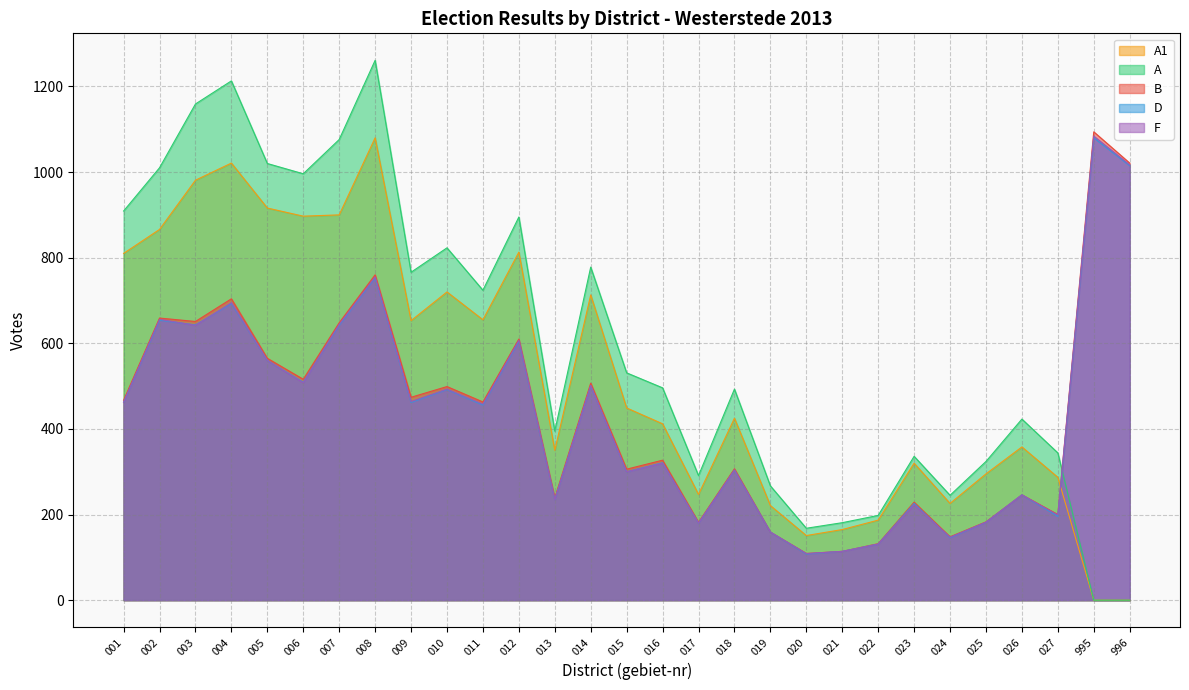

At 014, list the series in order from smallest to largest.

D, F, B, A1, A